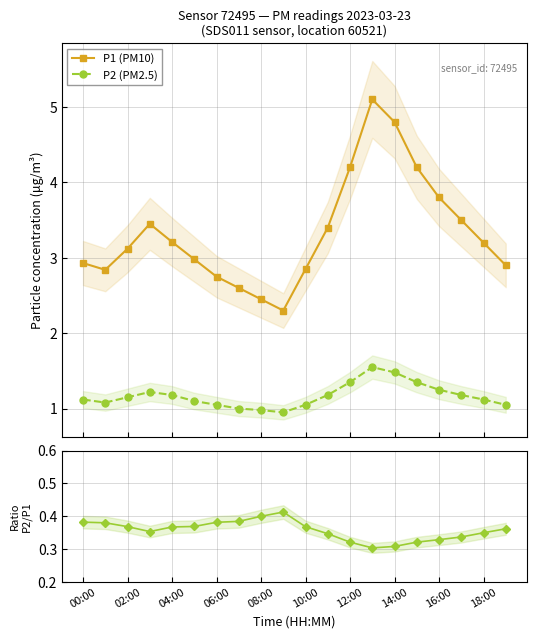

True or false: P1 (PM10) and P2 (PM2.5) cross at least once.

False